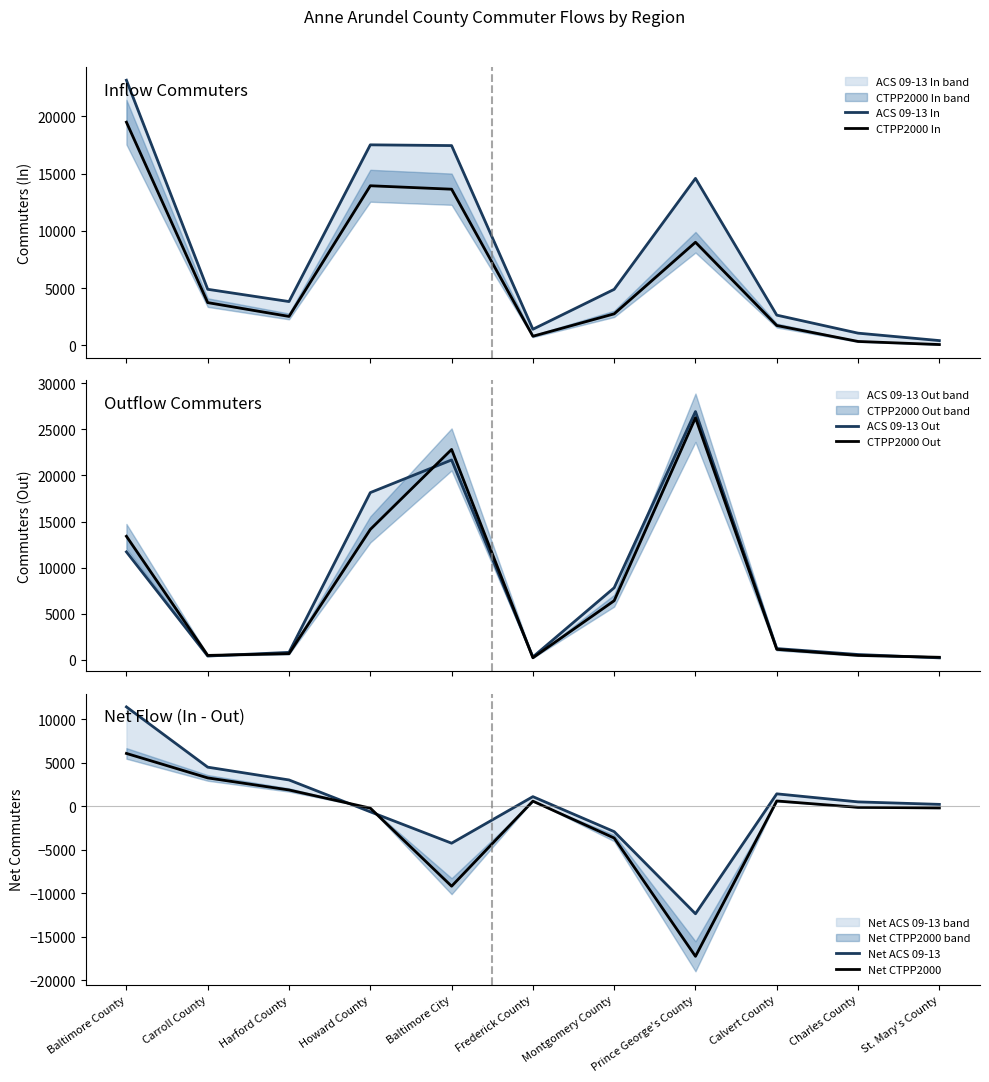

Where is CTPP2000 In nearest to the value 9785?

Prince George's County